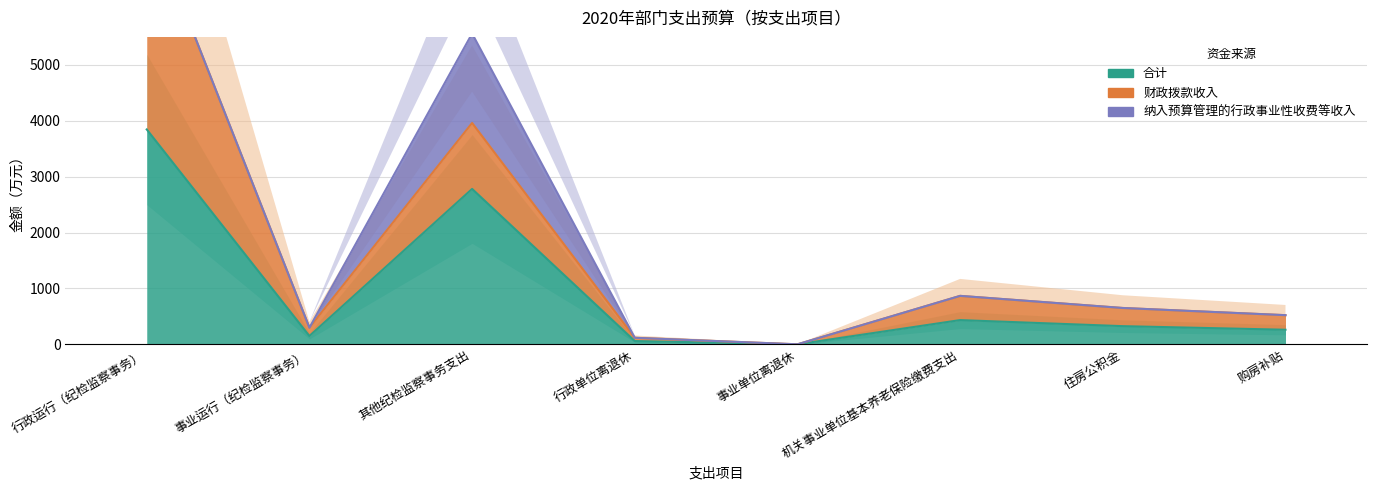

True or false: 财政拨款收入 and 合计 cross at least once.

False